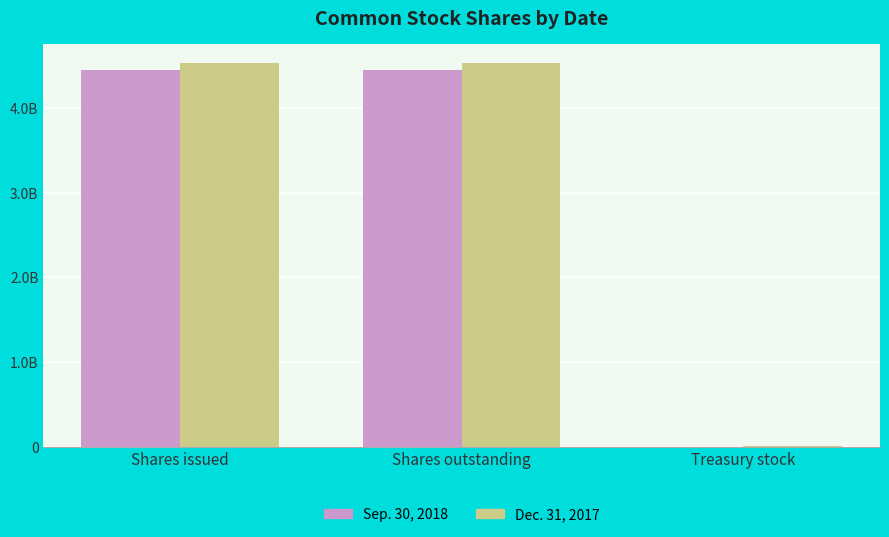

True or false: Sep. 30, 2018 has a value of 7885546681 at Shares issued.

False